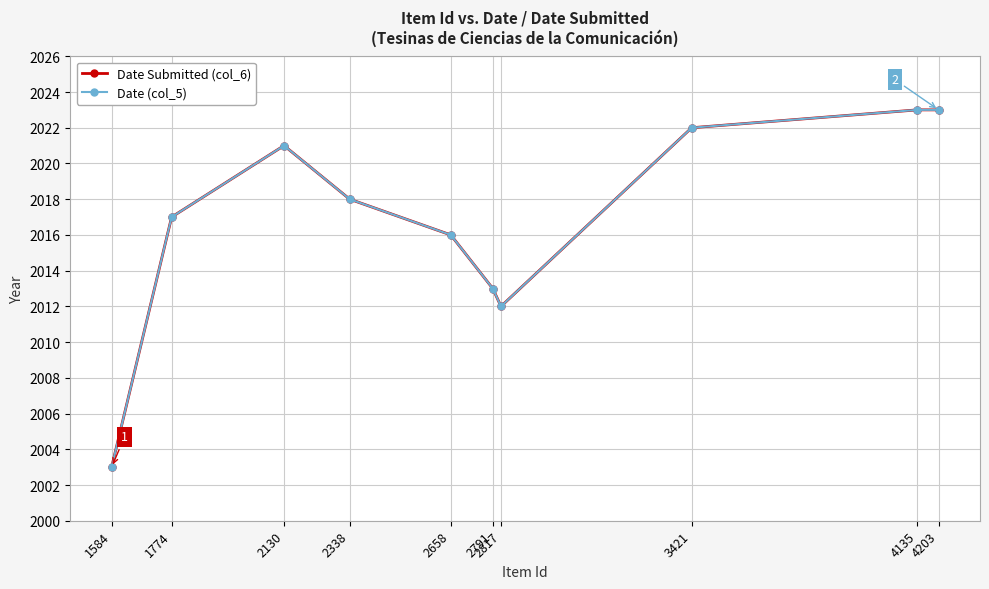

Reading right to left, extract all data points from this chart.

Date Submitted (col_6): 4203=2023	4135=2023	3421=2022	2817=2012	2791=2013	2658=2016	2338=2018	2130=2021	1774=2017	1584=2003
Date (col_5): 4203=2023	4135=2023	3421=2022	2817=2012	2791=2013	2658=2016	2338=2018	2130=2021	1774=2017	1584=2003